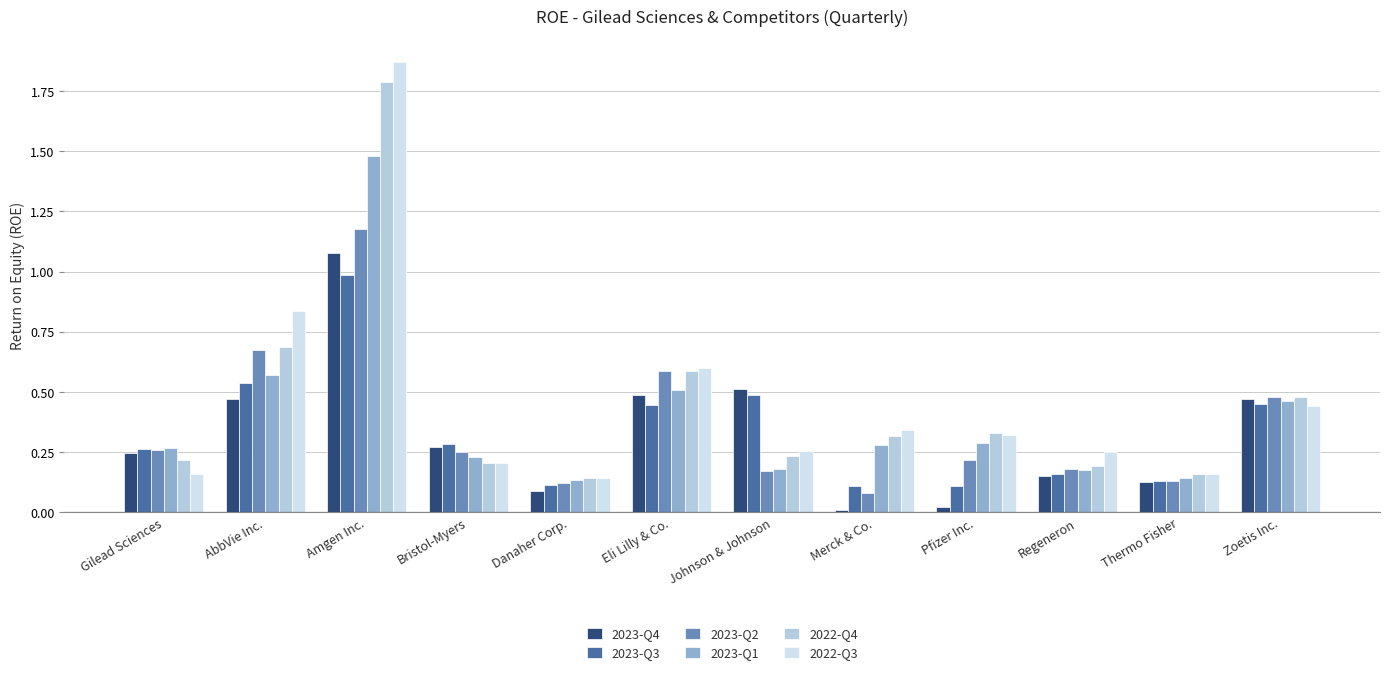

Reading right to left, what are all the values shown in this chart?

2023-Q4: Zoetis Inc.=0.5	Thermo Fisher=0.1	Regeneron=0.2	Pfizer Inc.=0.0	Merck & Co.=0.0	Johnson & Johnson=0.5	Eli Lilly & Co.=0.5	Danaher Corp.=0.1	Bristol-Myers=0.3	Amgen Inc.=1.1	AbbVie Inc.=0.5	Gilead Sciences=0.2
2023-Q3: Zoetis Inc.=0.4	Thermo Fisher=0.1	Regeneron=0.2	Pfizer Inc.=0.1	Merck & Co.=0.1	Johnson & Johnson=0.5	Eli Lilly & Co.=0.4	Danaher Corp.=0.1	Bristol-Myers=0.3	Amgen Inc.=1.0	AbbVie Inc.=0.5	Gilead Sciences=0.3
2023-Q2: Zoetis Inc.=0.5	Thermo Fisher=0.1	Regeneron=0.2	Pfizer Inc.=0.2	Merck & Co.=0.1	Johnson & Johnson=0.2	Eli Lilly & Co.=0.6	Danaher Corp.=0.1	Bristol-Myers=0.2	Amgen Inc.=1.2	AbbVie Inc.=0.7	Gilead Sciences=0.3
2023-Q1: Zoetis Inc.=0.5	Thermo Fisher=0.1	Regeneron=0.2	Pfizer Inc.=0.3	Merck & Co.=0.3	Johnson & Johnson=0.2	Eli Lilly & Co.=0.5	Danaher Corp.=0.1	Bristol-Myers=0.2	Amgen Inc.=1.5	AbbVie Inc.=0.6	Gilead Sciences=0.3
2022-Q4: Zoetis Inc.=0.5	Thermo Fisher=0.2	Regeneron=0.2	Pfizer Inc.=0.3	Merck & Co.=0.3	Johnson & Johnson=0.2	Eli Lilly & Co.=0.6	Danaher Corp.=0.1	Bristol-Myers=0.2	Amgen Inc.=1.8	AbbVie Inc.=0.7	Gilead Sciences=0.2
2022-Q3: Zoetis Inc.=0.4	Thermo Fisher=0.2	Regeneron=0.3	Pfizer Inc.=0.3	Merck & Co.=0.3	Johnson & Johnson=0.3	Eli Lilly & Co.=0.6	Danaher Corp.=0.1	Bristol-Myers=0.2	Amgen Inc.=1.9	AbbVie Inc.=0.8	Gilead Sciences=0.2